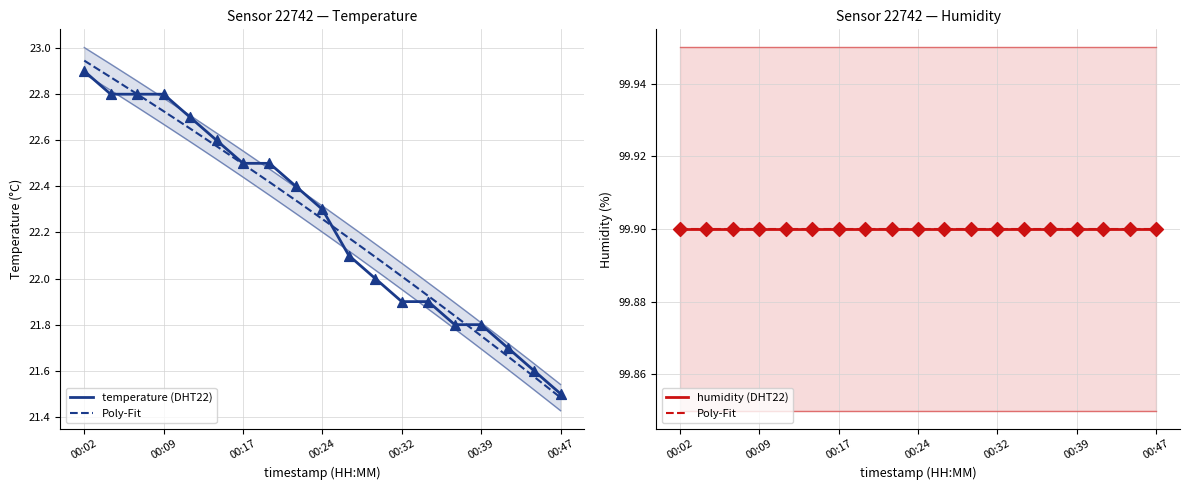

Approximately how many times larger is the value at 00:09 compared to 00:39?

1.0